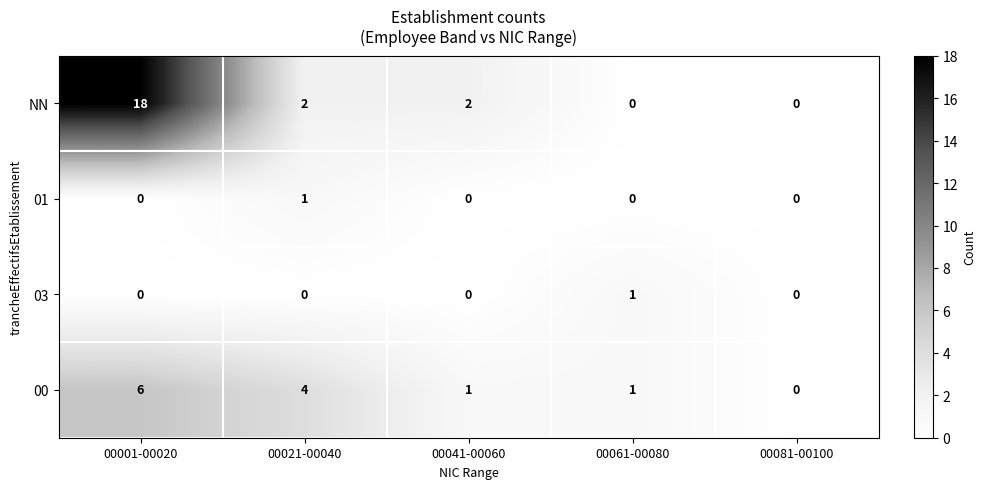

The value of 00 at 00081-00100 is 0. True or false?

True